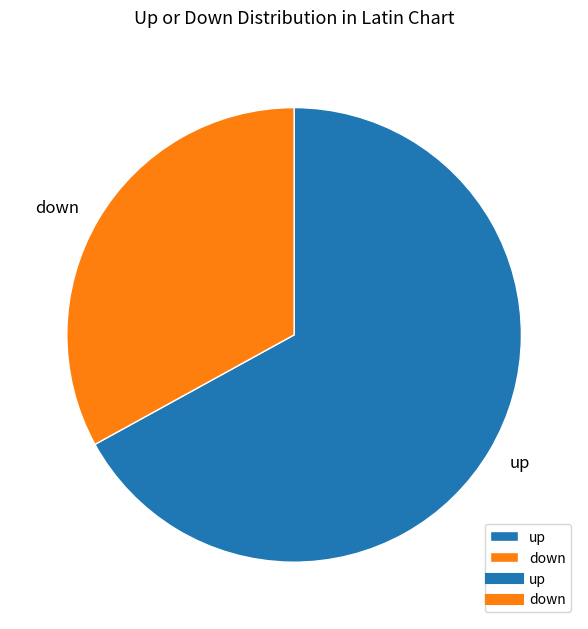

How many slices are in this pie chart?

2